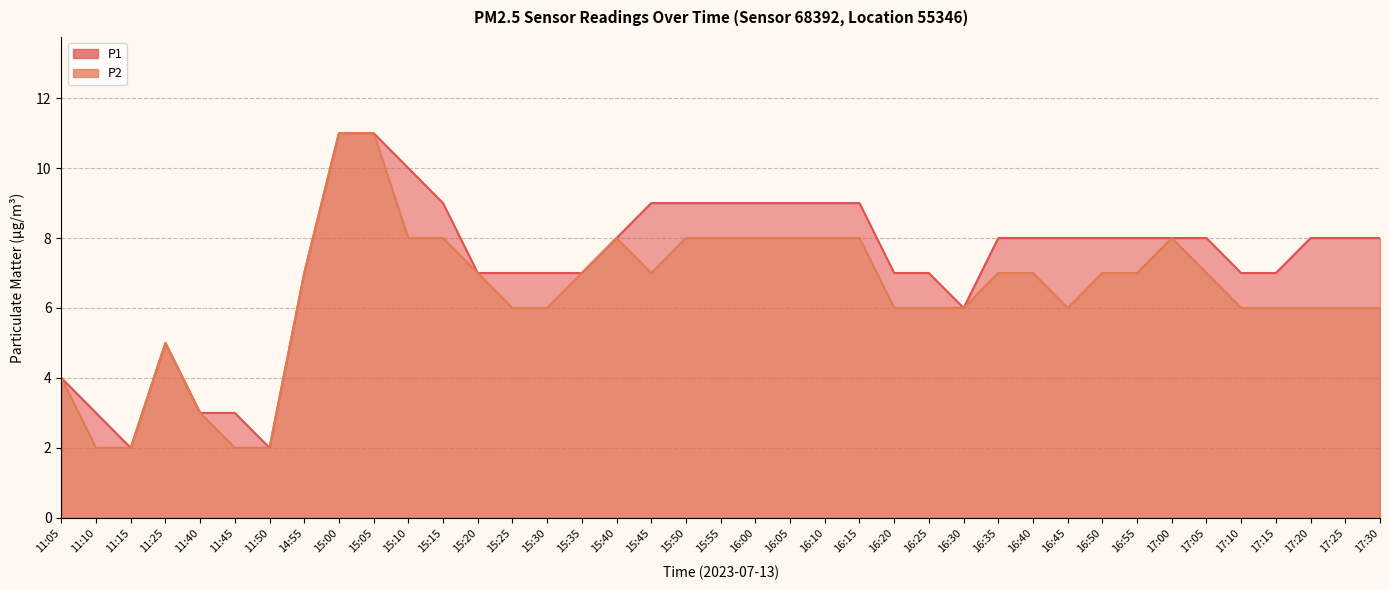

What is the spread (max minus min) of values at 16:35?

1